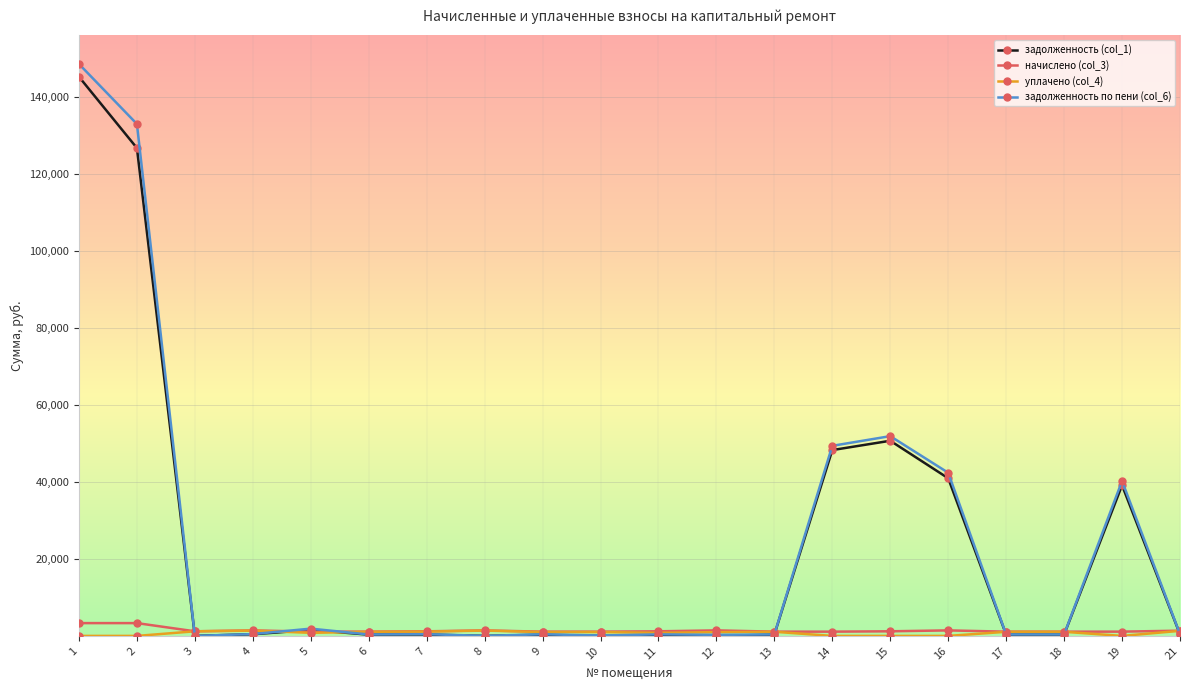

How many data points in начислено (col_3) are above 1195?

10